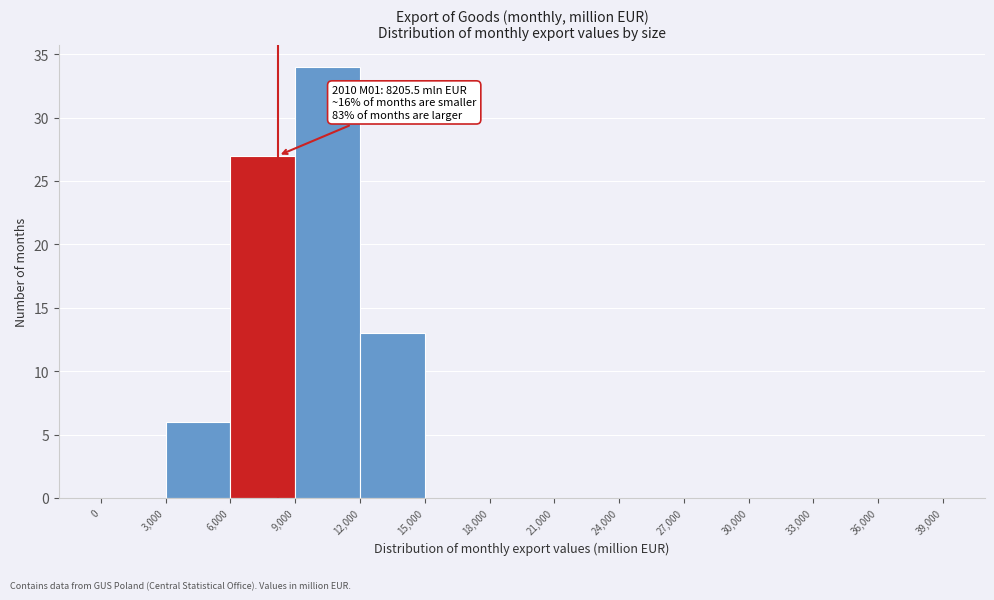

Over which range of the x-axis is the bar tallest?

9,000 to 12,000